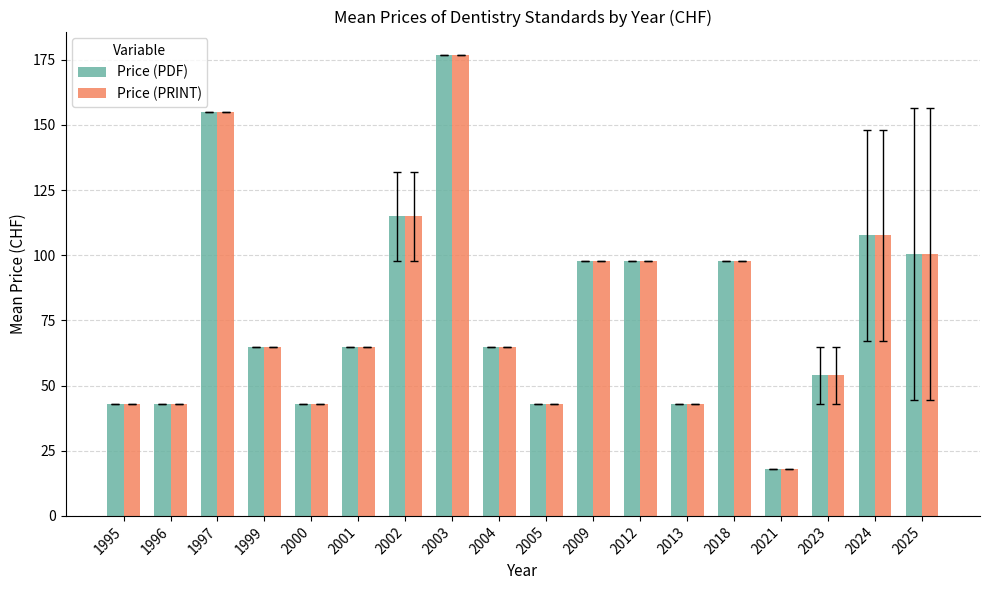

Reading left to right, extract all data points from this chart.

Price (PDF): 1995=43.0	1996=43.0	1997=155.0	1999=65.0	2000=43.0	2001=65.0	2002=115.0	2003=177.0	2004=65.0	2005=43.0	2009=98.0	2012=98.0	2013=43.0	2018=98.0	2021=18.0	2023=54.0	2024=107.6	2025=100.6
Price (PRINT): 1995=43.0	1996=43.0	1997=155.0	1999=65.0	2000=43.0	2001=65.0	2002=115.0	2003=177.0	2004=65.0	2005=43.0	2009=98.0	2012=98.0	2013=43.0	2018=98.0	2021=18.0	2023=54.0	2024=107.6	2025=100.6